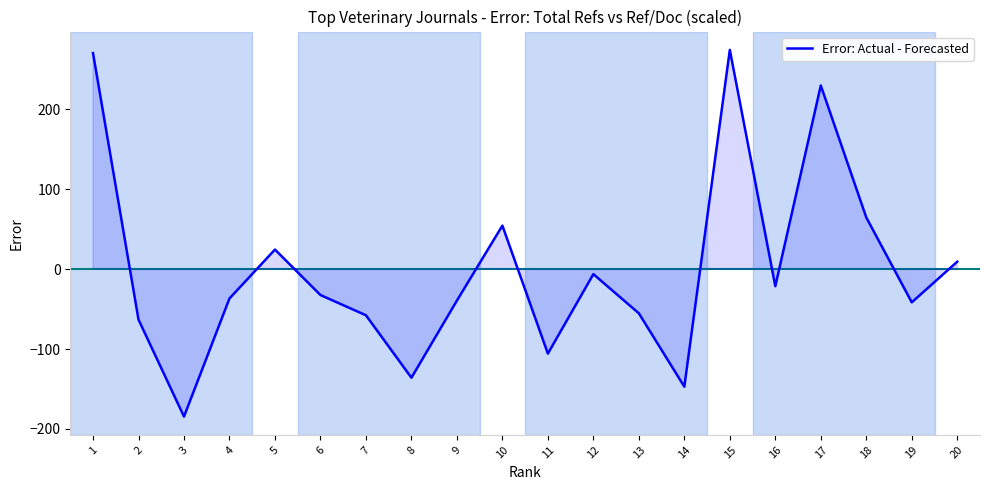

What is the change in value from 13 to 14?

-91.8